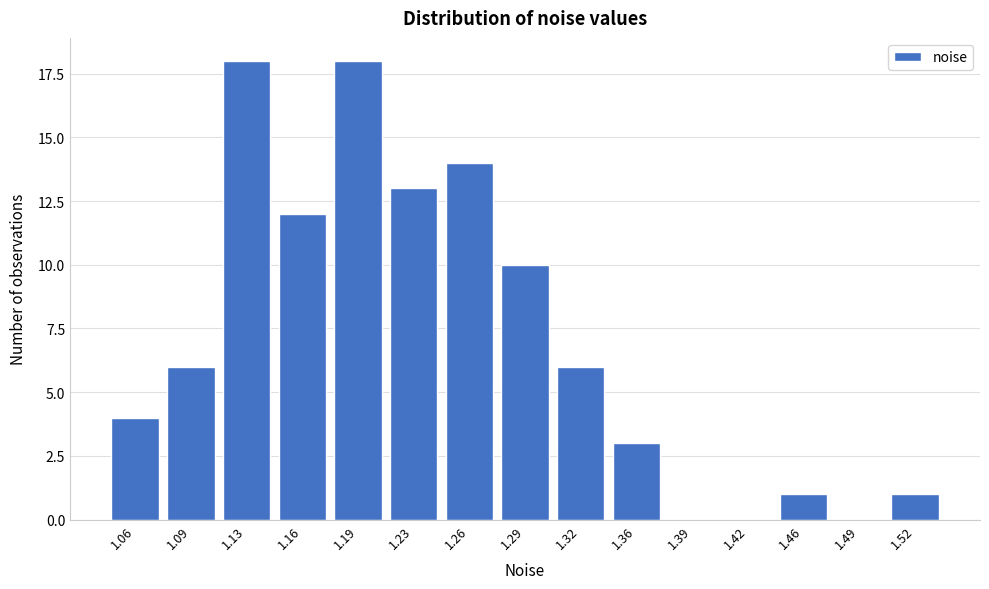

Reading left to right, extract all data points from this chart.

1.06=4	1.09=6	1.13=18	1.16=12	1.19=18	1.23=13	1.26=14	1.29=10	1.32=6	1.36=3	1.39=0	1.42=0	1.46=1	1.49=0	1.52=1